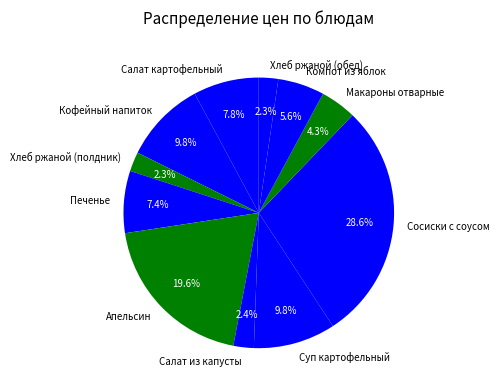

What portion of the pie excludes Хлеб ржаной (обед)?

97.7%